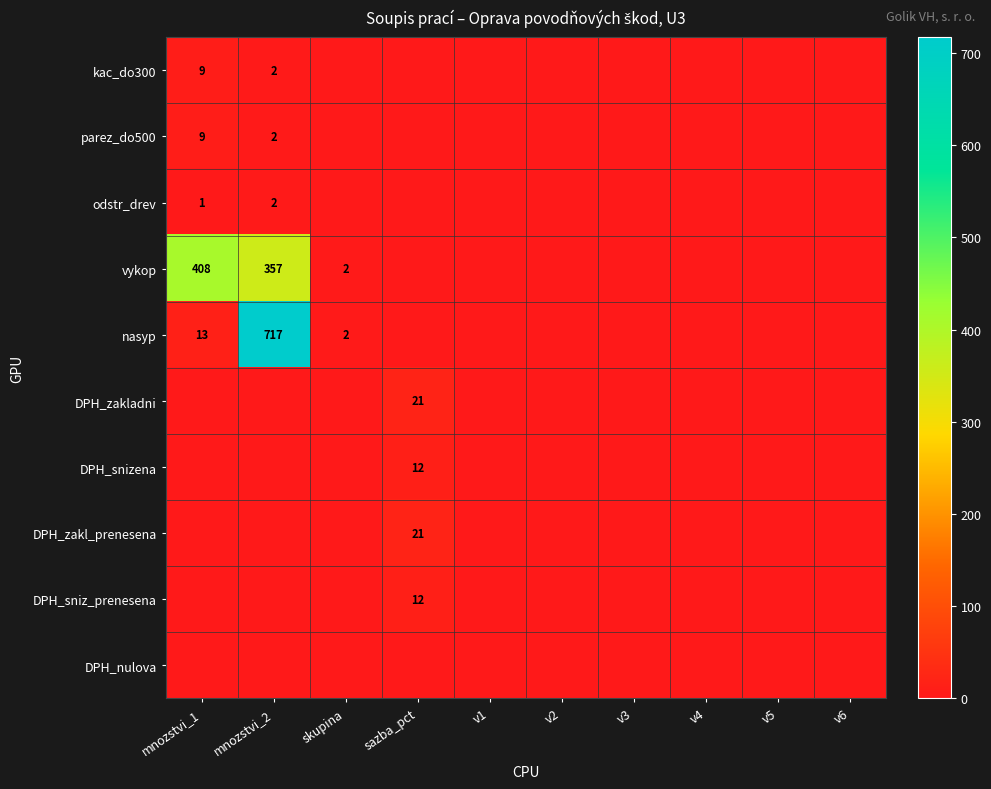

How many categories are shown in the chart?

10